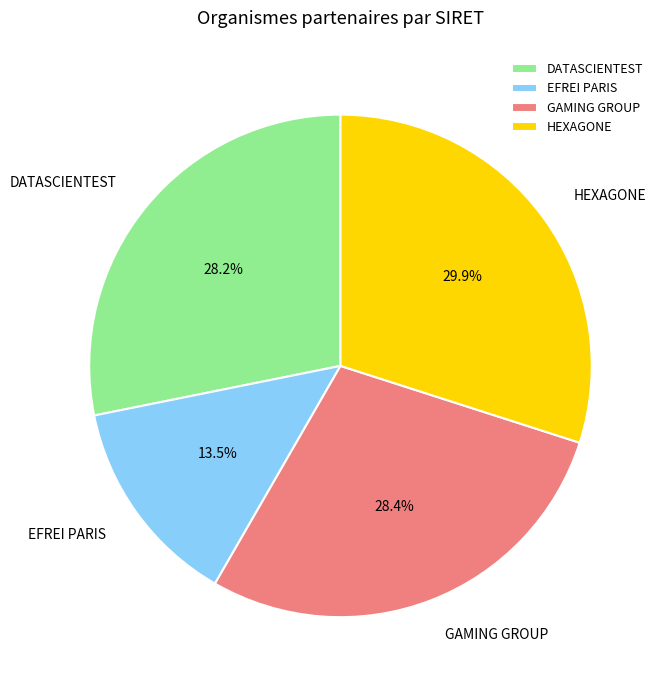

To the nearest percent, what is the difference between the HEXAGONE and GAMING GROUP slice percentages?

2%